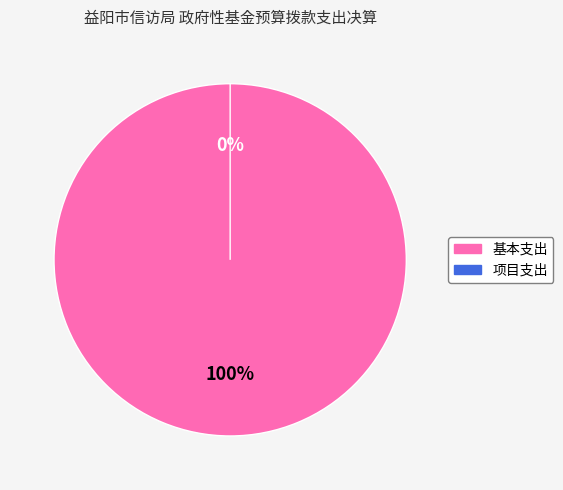

Which category has the smallest portion of the pie?

项目支出